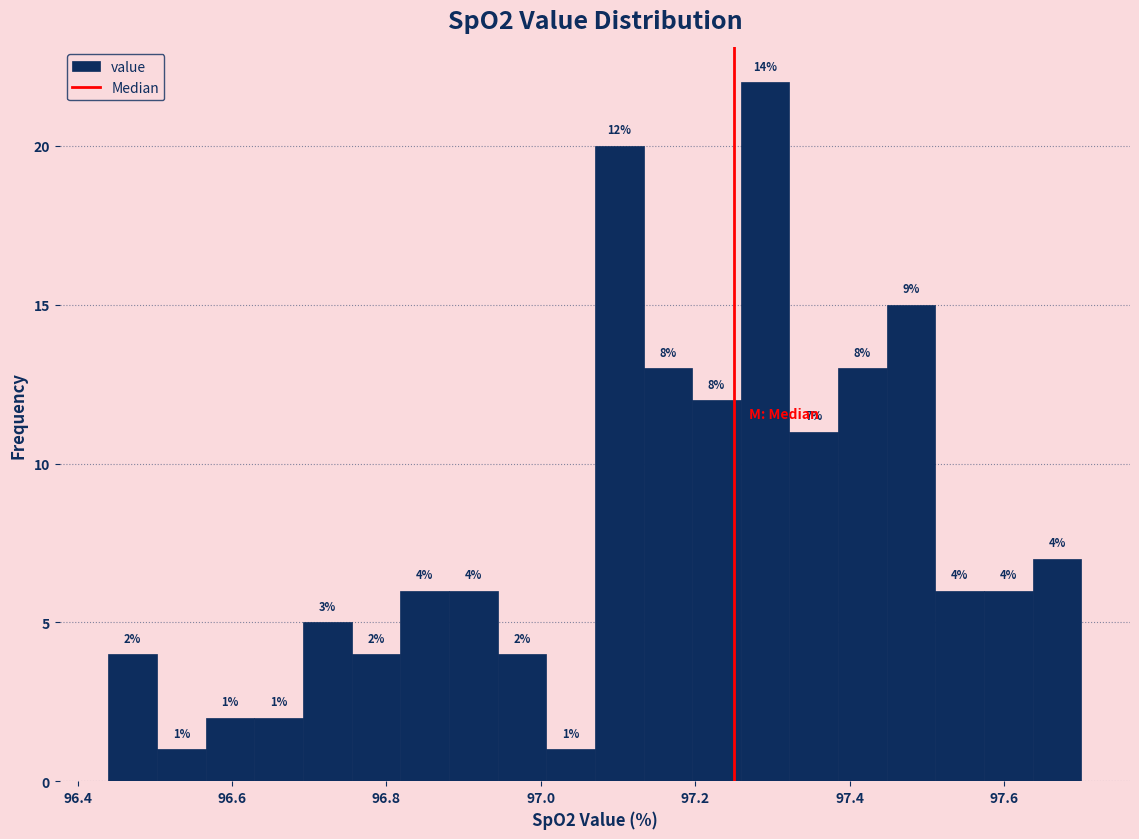

Read against the x-axis, roughly where is the centre of the tallest bar?

97.30